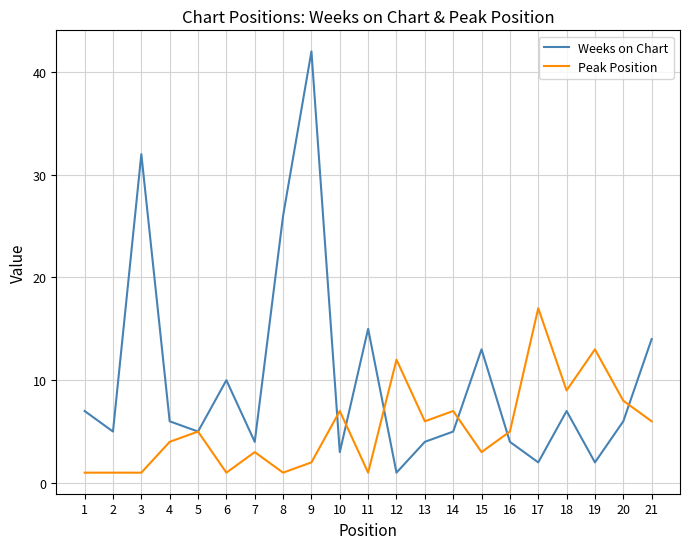

In Weeks on Chart, how many points are higher than both neighbors (excluding endpoints)?

6